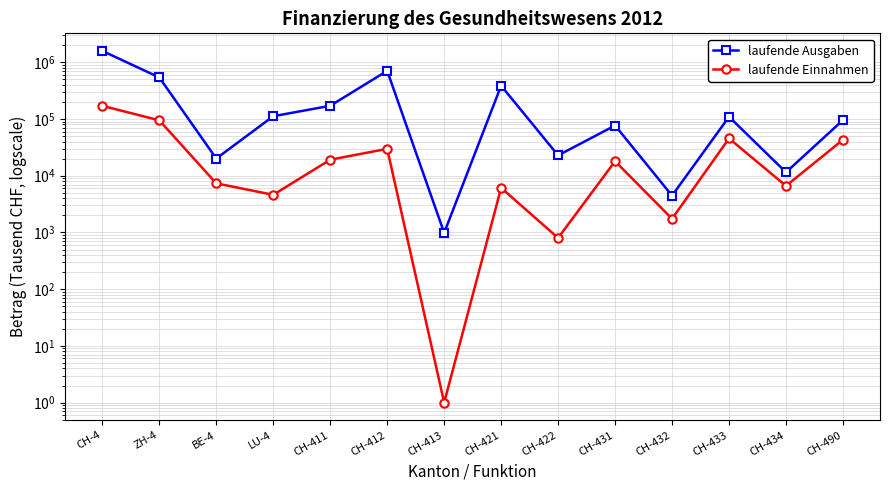

What is the sum of the laufende Ausgaben values at CH-434 and CH-421?

397661.8